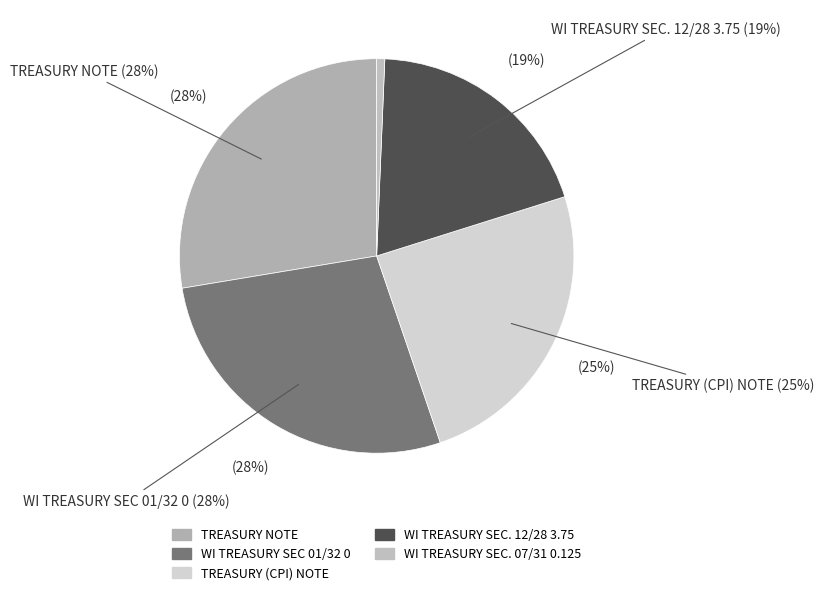

Is there any slice that represents more than half of the pie?

No